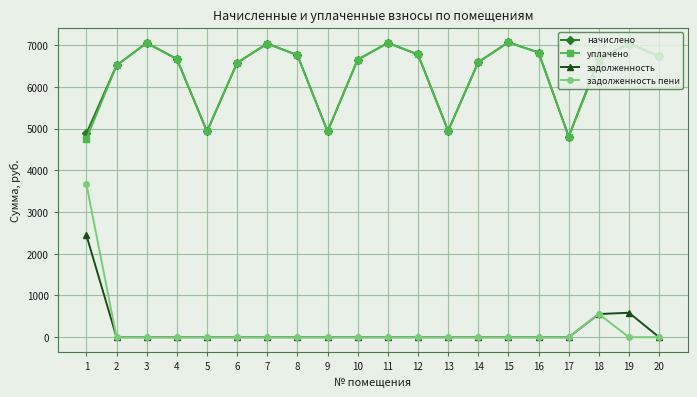

What is the difference between the second highest and second lowest values in the задолженность пени series?

555.5